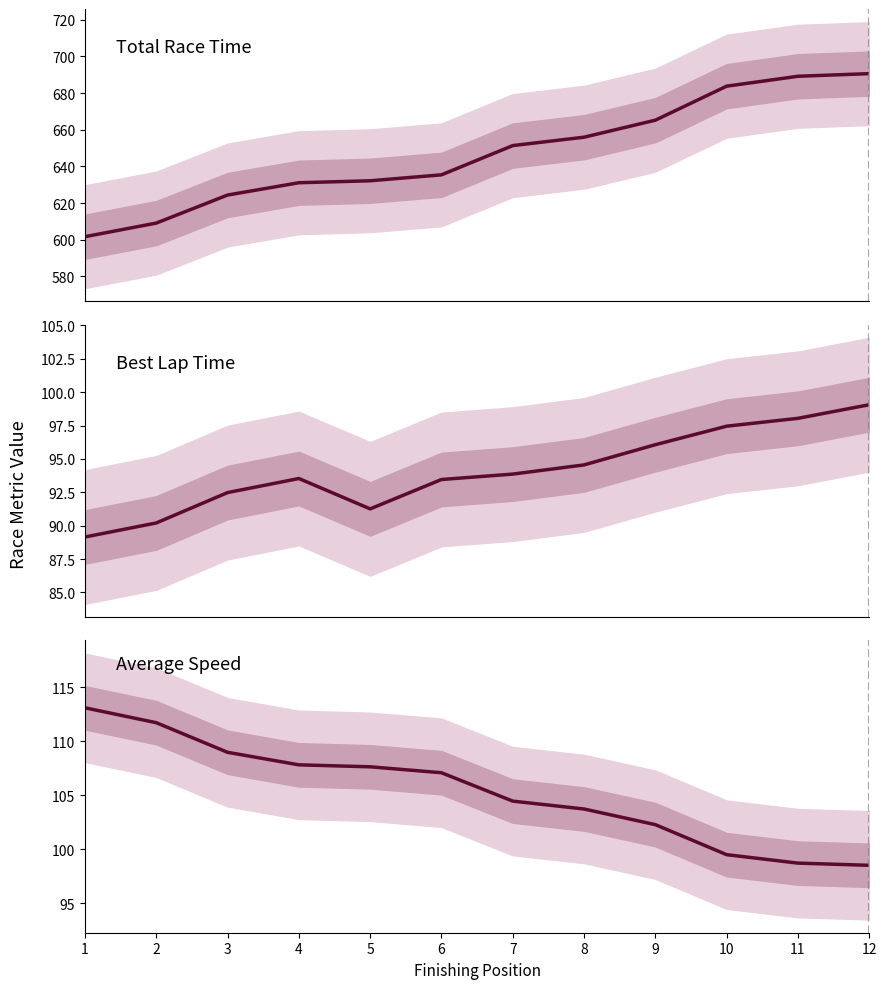

True or false: Best Lap time has more than 1 points higher than both neighbors.

False